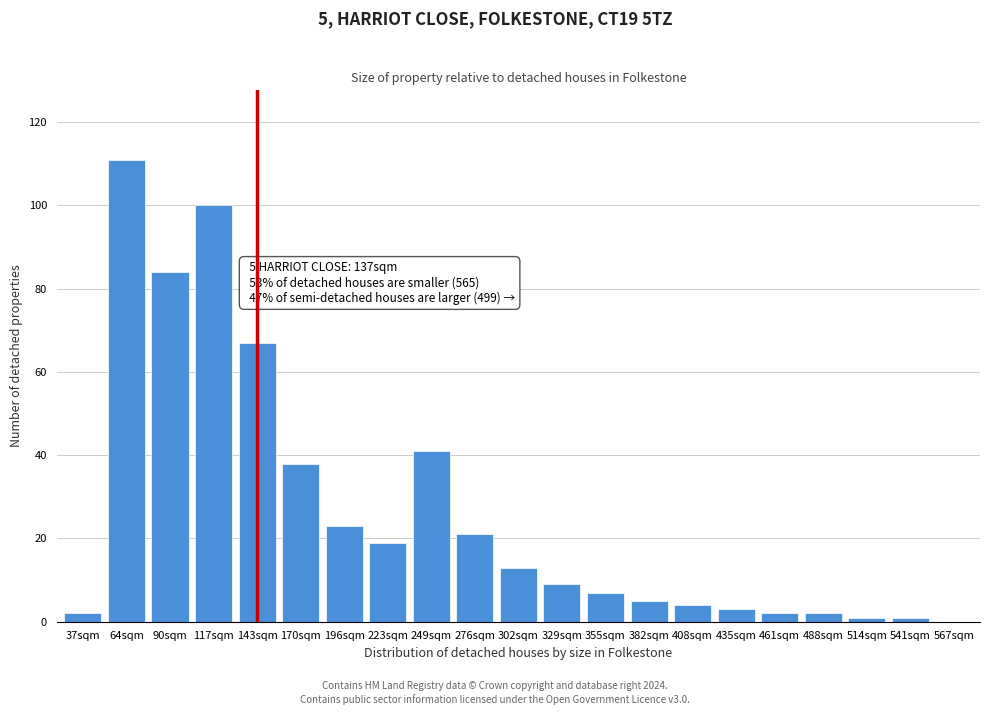

Reading left to right, extract all data points from this chart.

37sqm=2	64sqm=111	90sqm=84	117sqm=100	143sqm=67	170sqm=38	196sqm=23	223sqm=19	249sqm=41	276sqm=21	302sqm=13	329sqm=9	355sqm=7	382sqm=5	408sqm=4	435sqm=3	461sqm=2	488sqm=2	514sqm=1	541sqm=1	567sqm=0